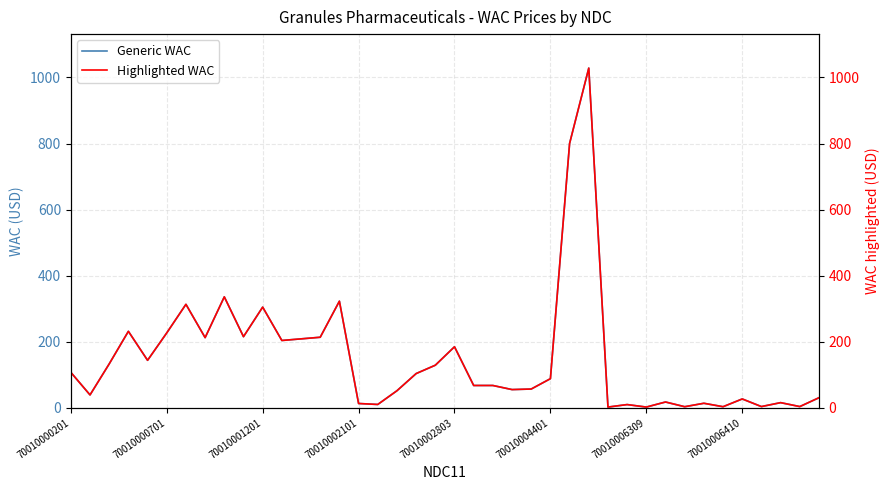

Which has a higher value, 23 or 31?

23